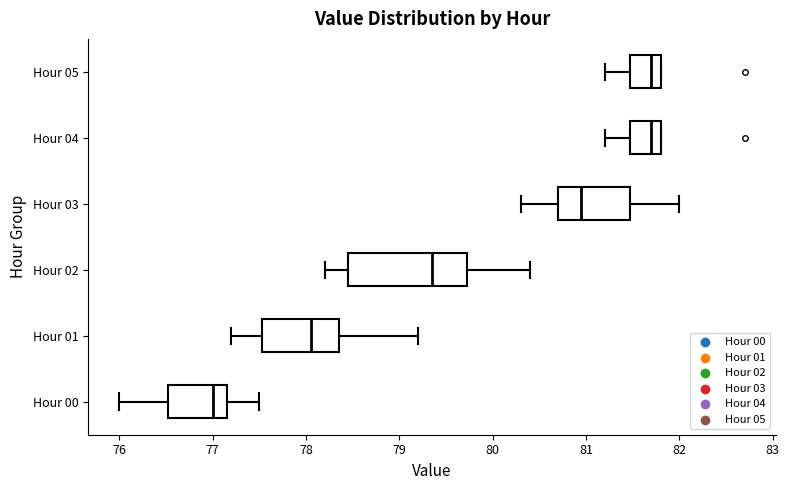

Reading bottom to top, read every box against the x-axis: the position of its median line, the range the box covers, and the ends of its whiskers. The values are not printed on the chart, so give them approximately, as read against the axis.

Hour 00: median 77.0, box 76.5 to 77.2, whiskers 76.0 to 77.5
Hour 01: median 78.1, box 77.5 to 78.4, whiskers 77.2 to 79.2
Hour 02: median 79.4, box 78.5 to 79.7, whiskers 78.2 to 80.4
Hour 03: median 81.0, box 80.7 to 81.5, whiskers 80.3 to 82.0
Hour 04: median 81.7, box 81.5 to 81.8, whiskers 81.2 to 81.8
Hour 05: median 81.7, box 81.5 to 81.8, whiskers 81.2 to 81.8